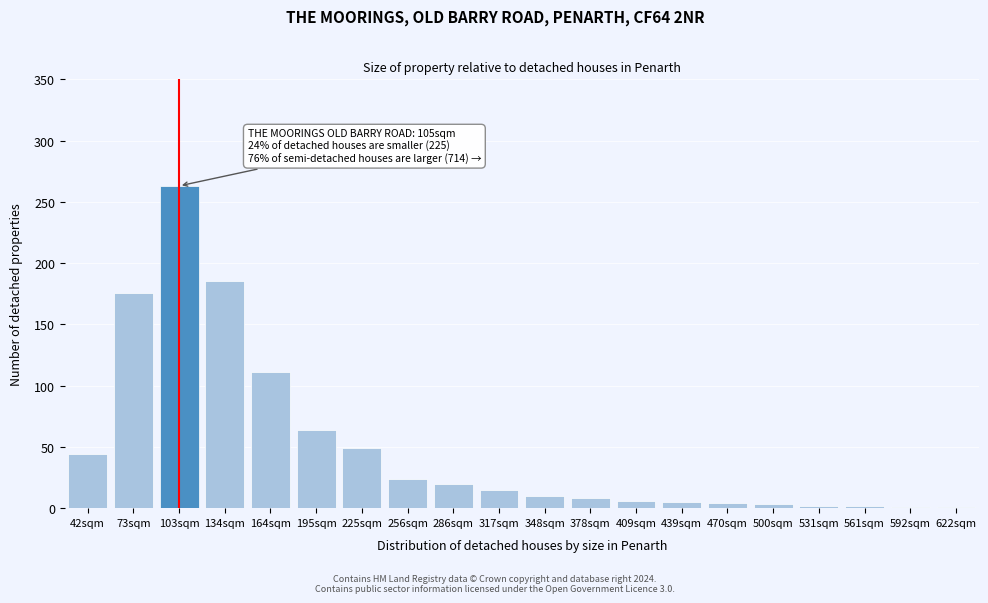

Which category has the highest value across all series?

103sqm